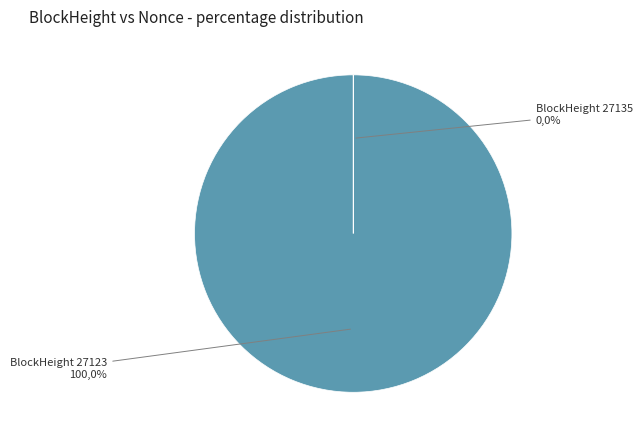

True or false: 27135 accounts for 0% of the total.

True